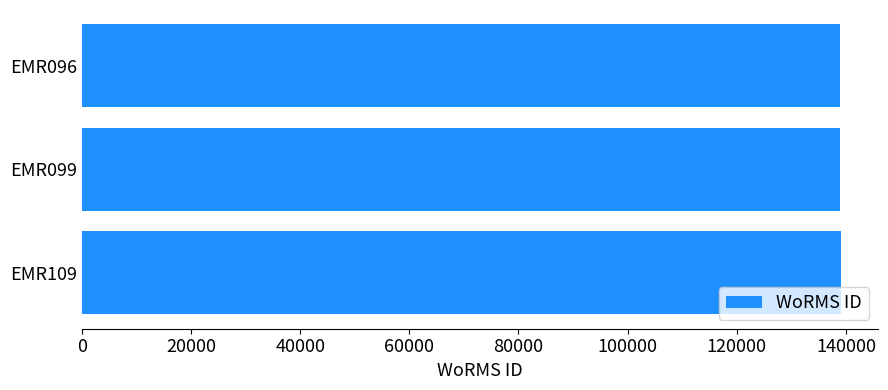

The value at EMR109 is 249699. True or false?

False